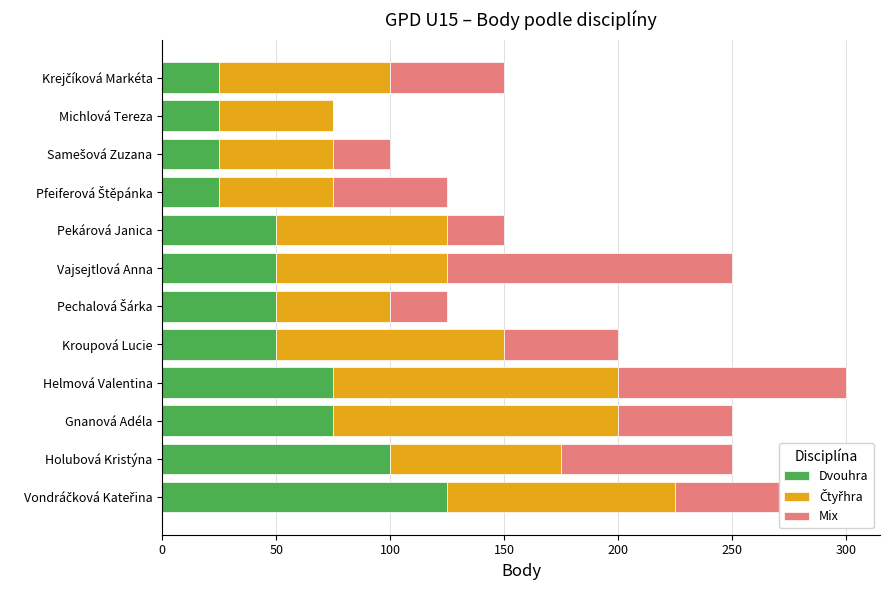

What is the highest value of the Dvouhra series?

125